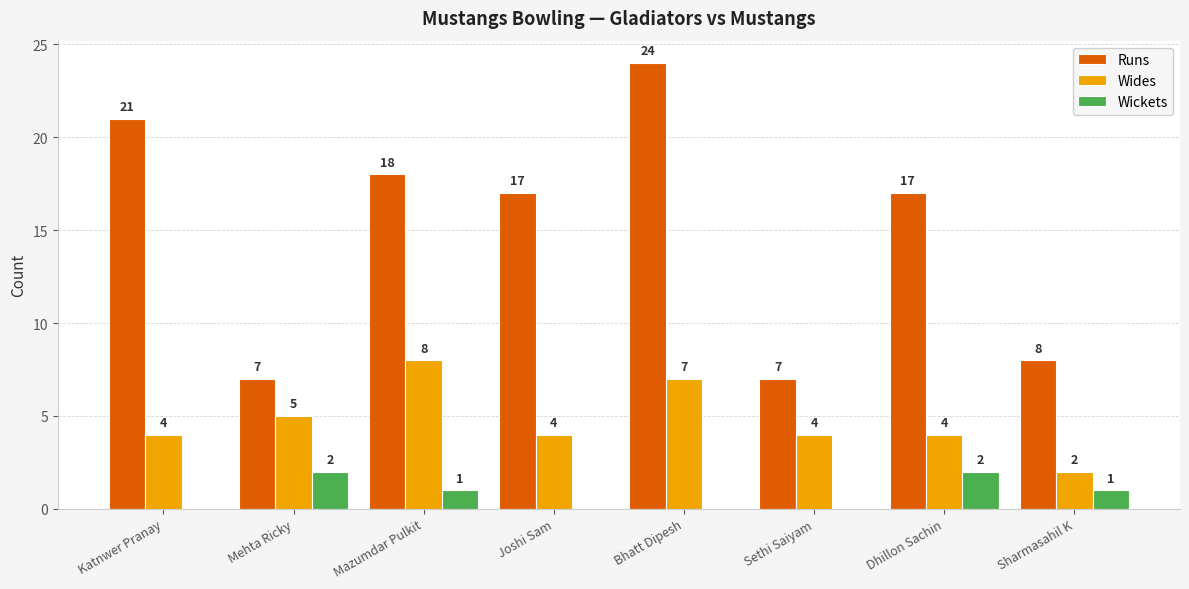

Are the bars grouped side by side (vs. stacked)?

Yes